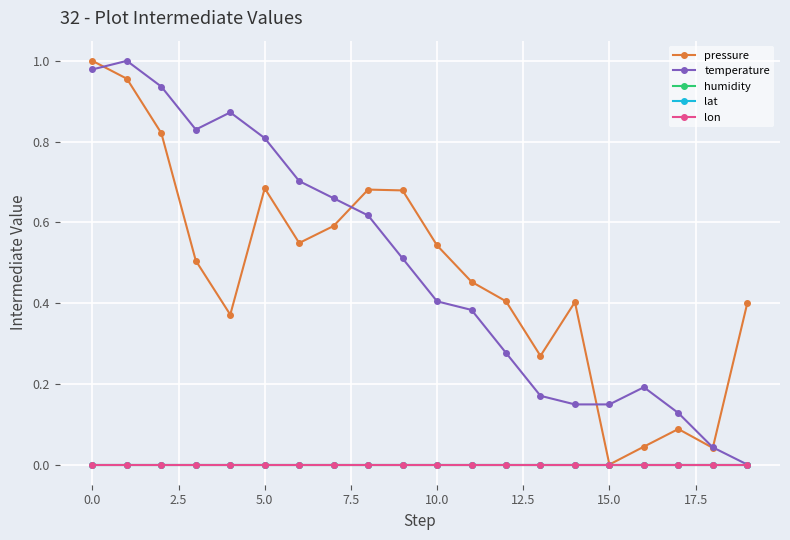

Does the chart have visible grid lines?

Yes